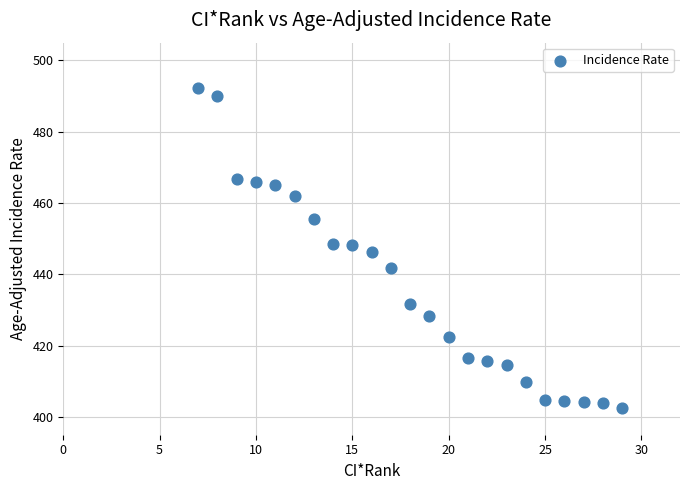

What is the range of Y values (max minus min)?

89.9